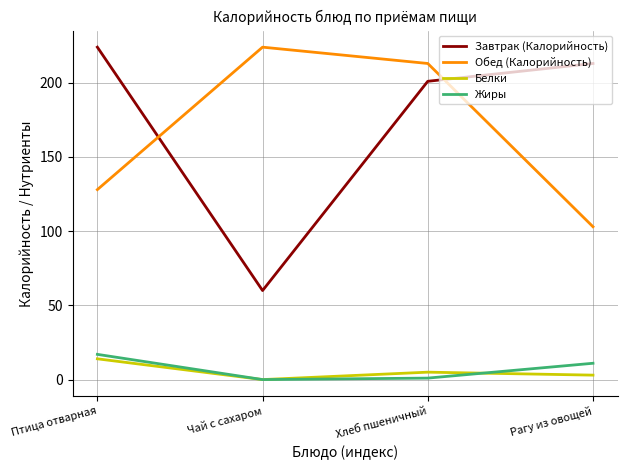

What is the difference between the second highest and second lowest values in the Обед (Калорийность) series?

85